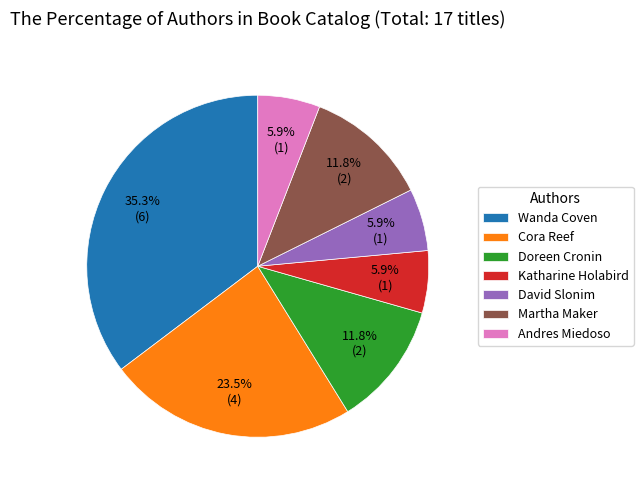

Does any single category account for the majority?

No